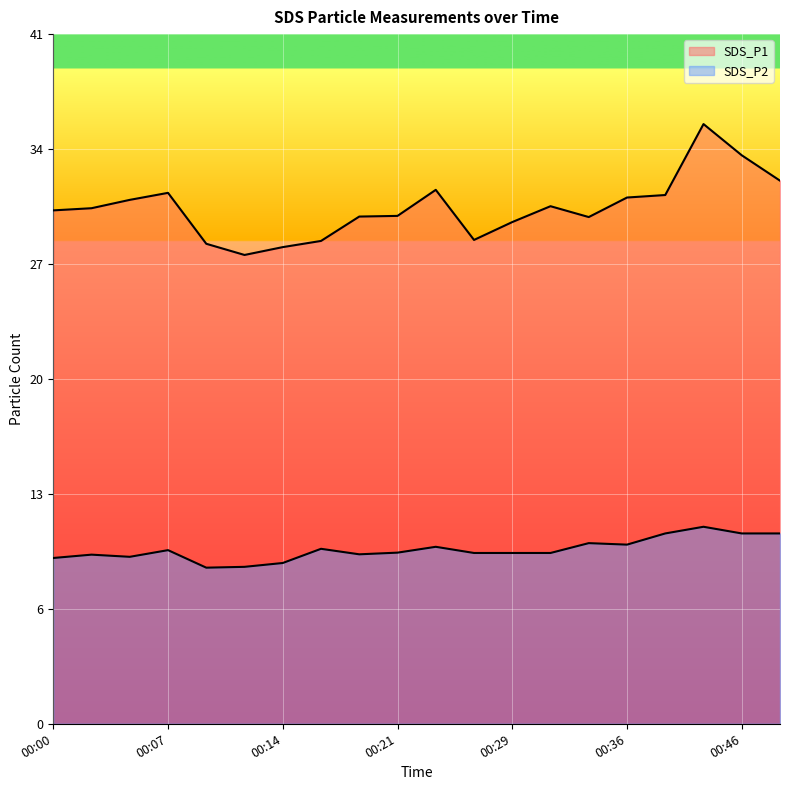

Does the chart display data point markers on the line(s)?

No